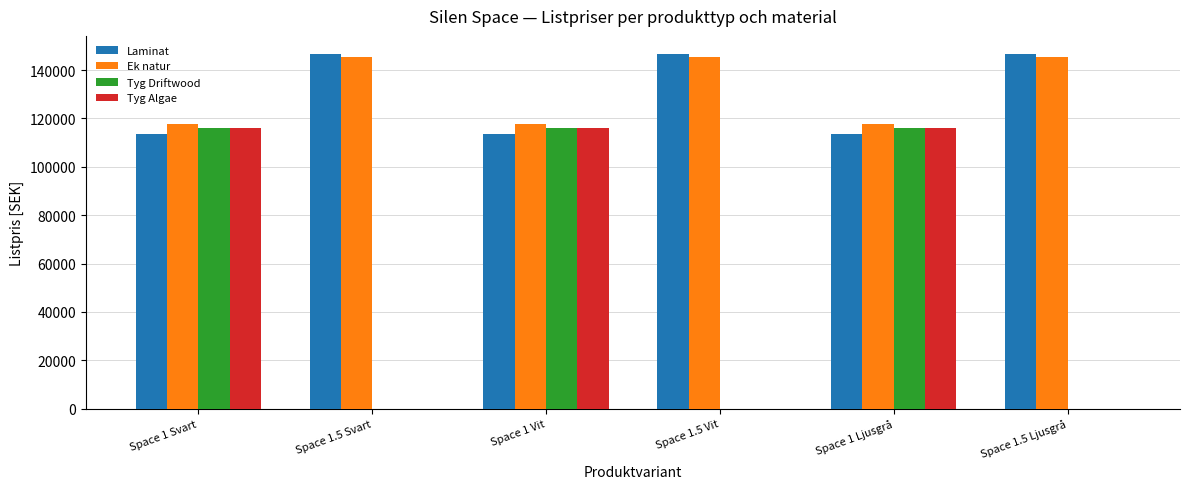

How many distinct data groups are displayed?

4